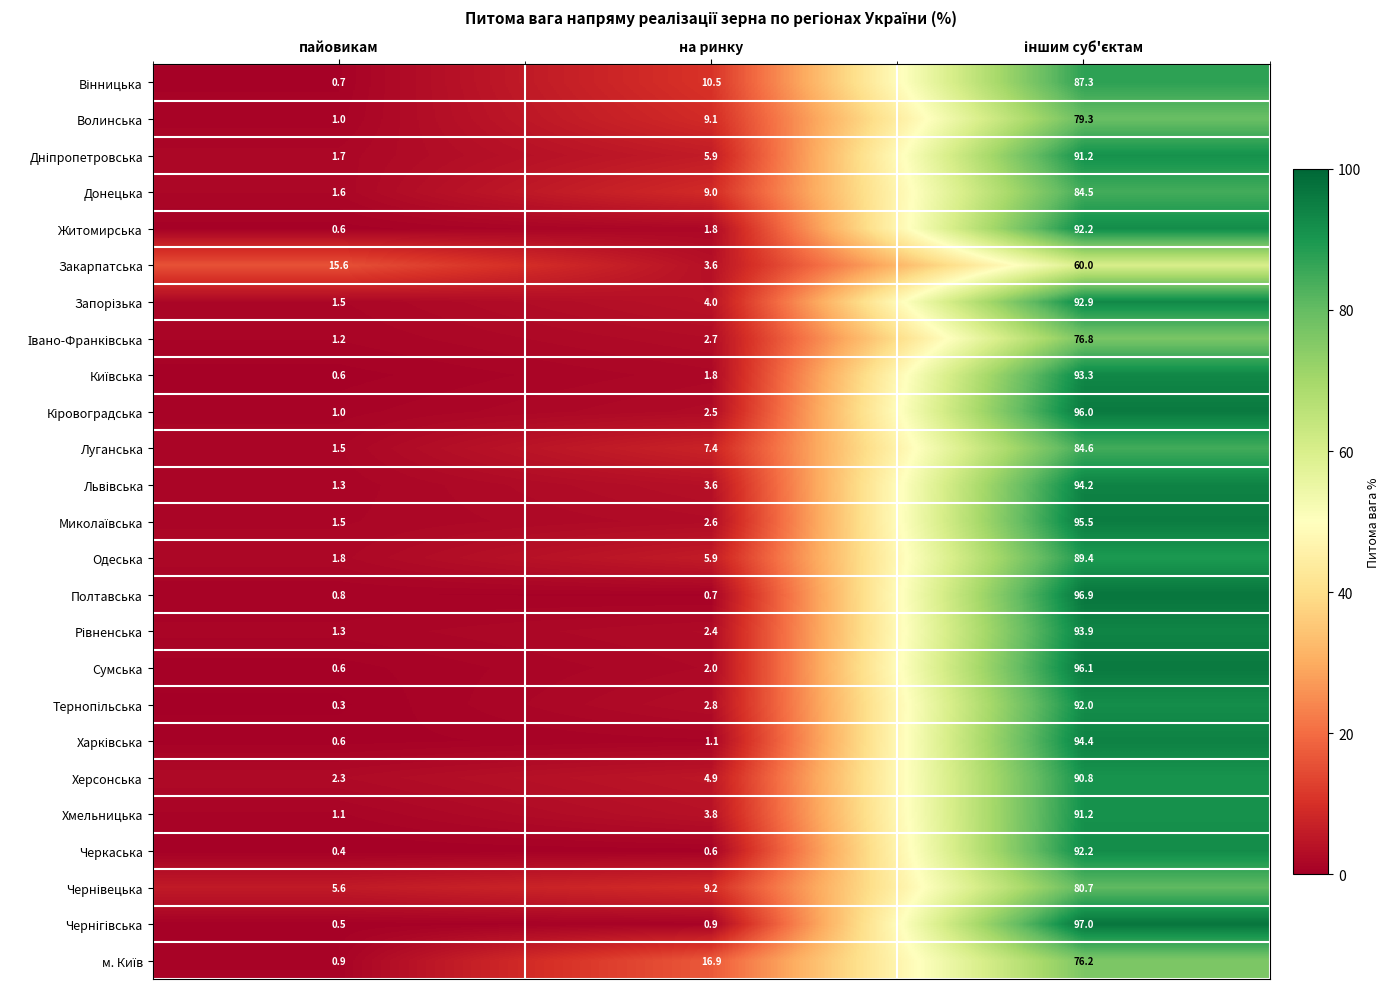

At which label does Волинська first exceed 9?

на ринку